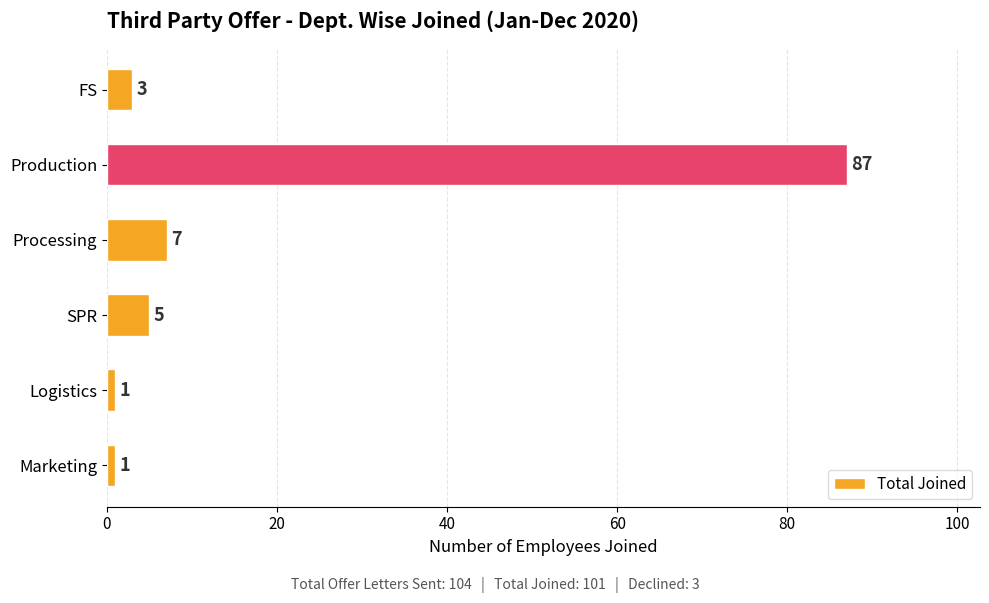

At which label is the value closest to 44?

Processing